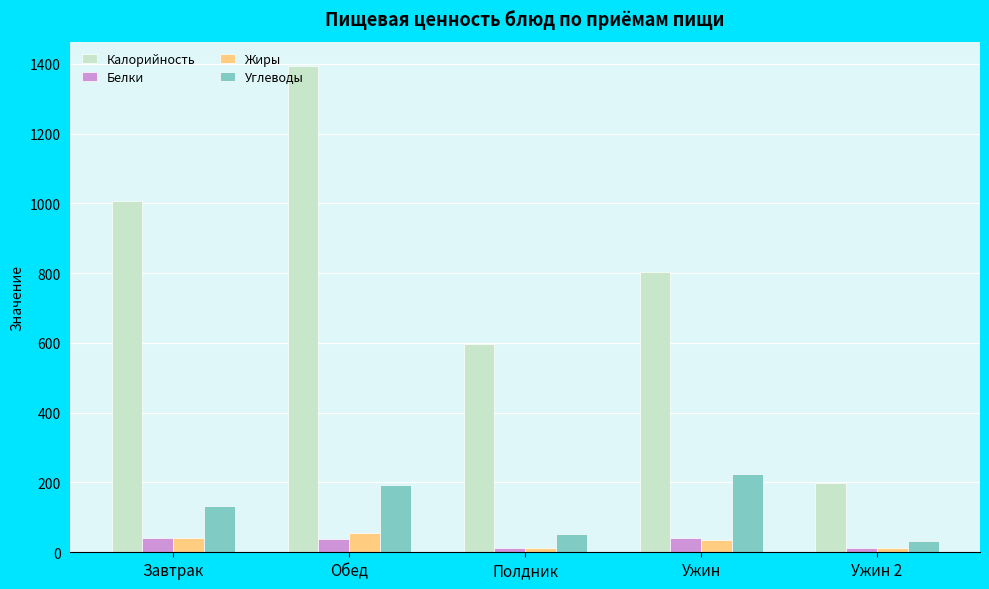

True or false: Углеводы has a value of 65.9 at Обед.

False